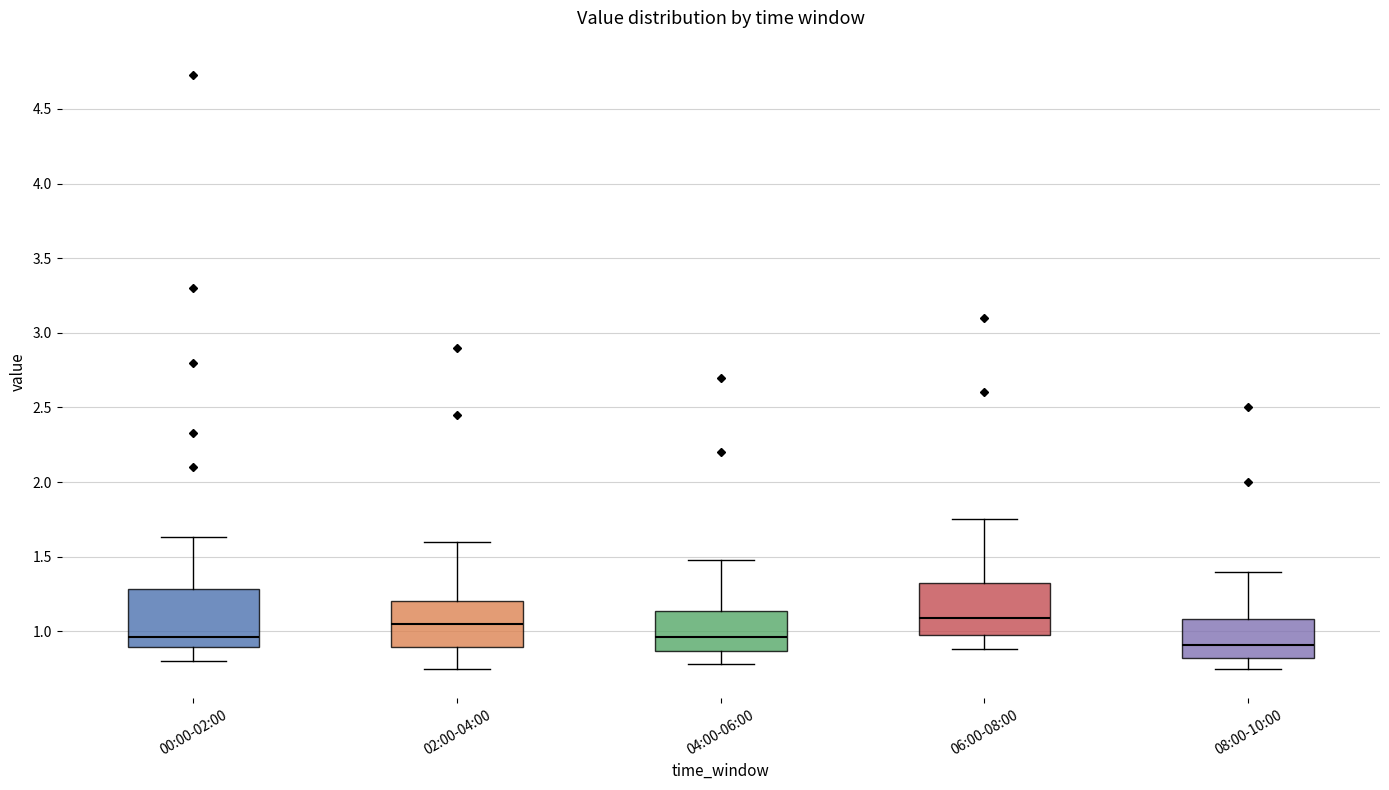

Reading left to right, read every box against the y-axis: the position of its median line, the range the box covers, and the ends of its whiskers. The values are not printed on the chart, so give them approximately, as read against the axis.

00:00-02:00: median 0.95, box 0.90 to 1.30, whiskers 0.80 to 1.65
02:00-04:00: median 1.05, box 0.90 to 1.20, whiskers 0.75 to 1.60
04:00-06:00: median 0.95, box 0.85 to 1.15, whiskers 0.80 to 1.50
06:00-08:00: median 1.10, box 0.95 to 1.35, whiskers 0.90 to 1.75
08:00-10:00: median 0.90, box 0.80 to 1.10, whiskers 0.75 to 1.40